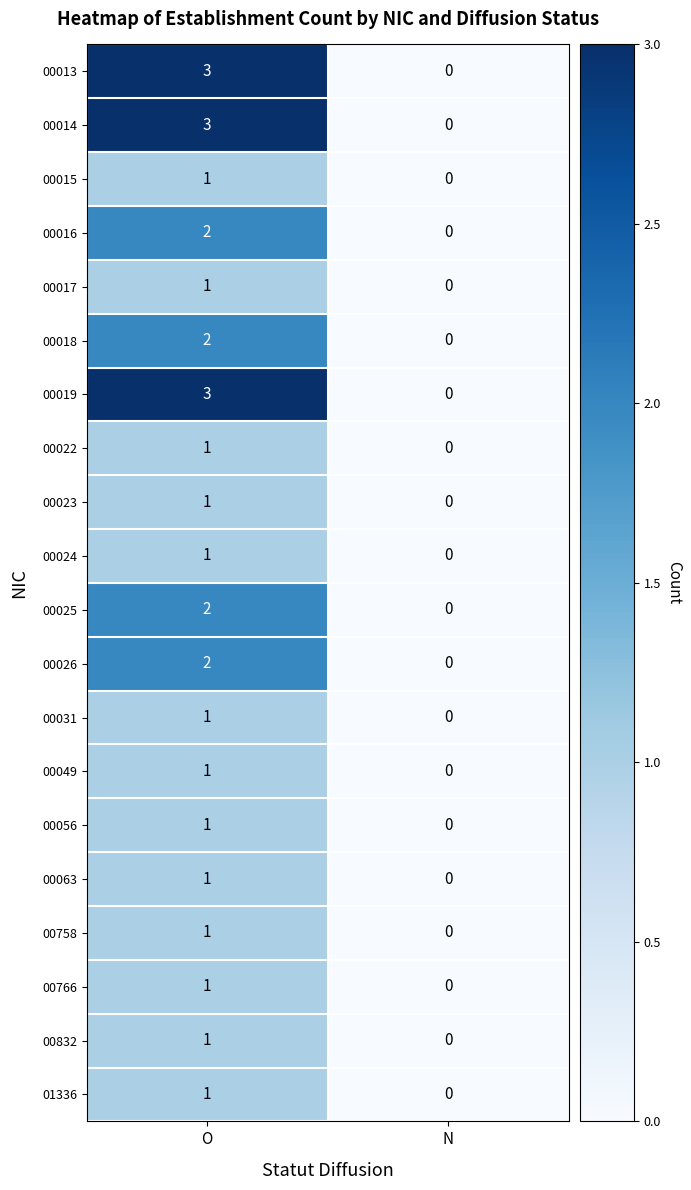

What is the difference between the maximum and minimum values in the 00014 series?

3